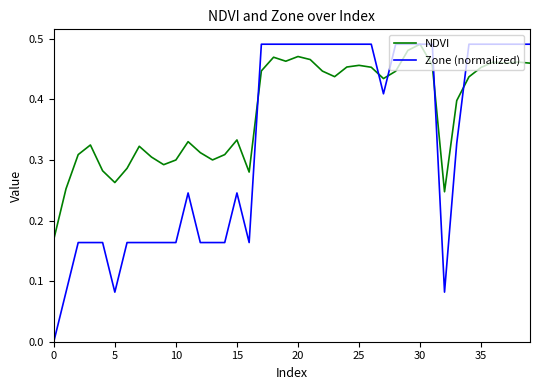

Rank the series by their average value, from highest to lowest.

NDVI, Zone (normalized)